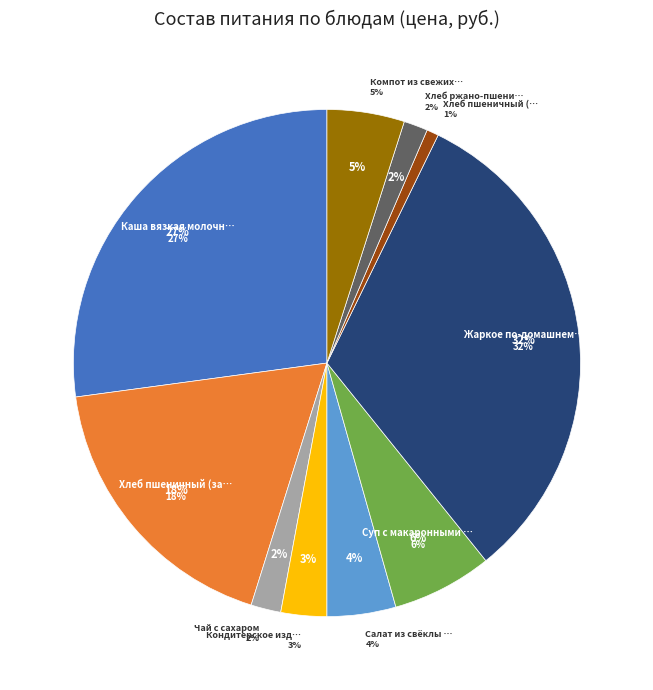

The Салат из свёклы отварной slice represents 4% of the pie. True or false?

True